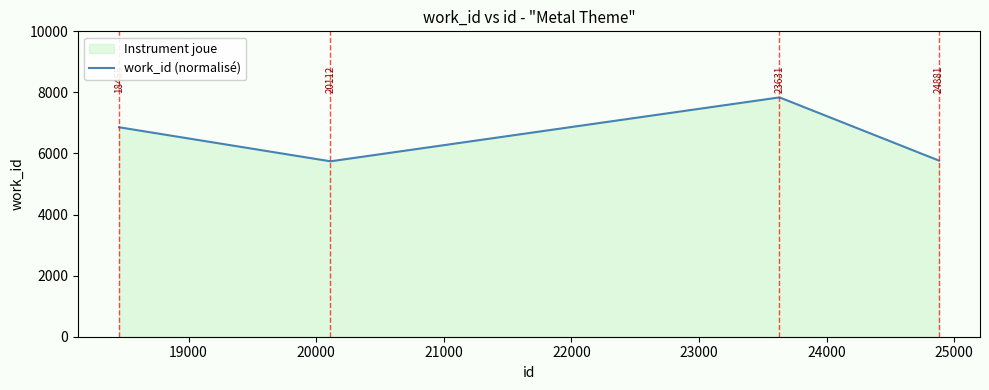

How many categories are shown in the chart?

4